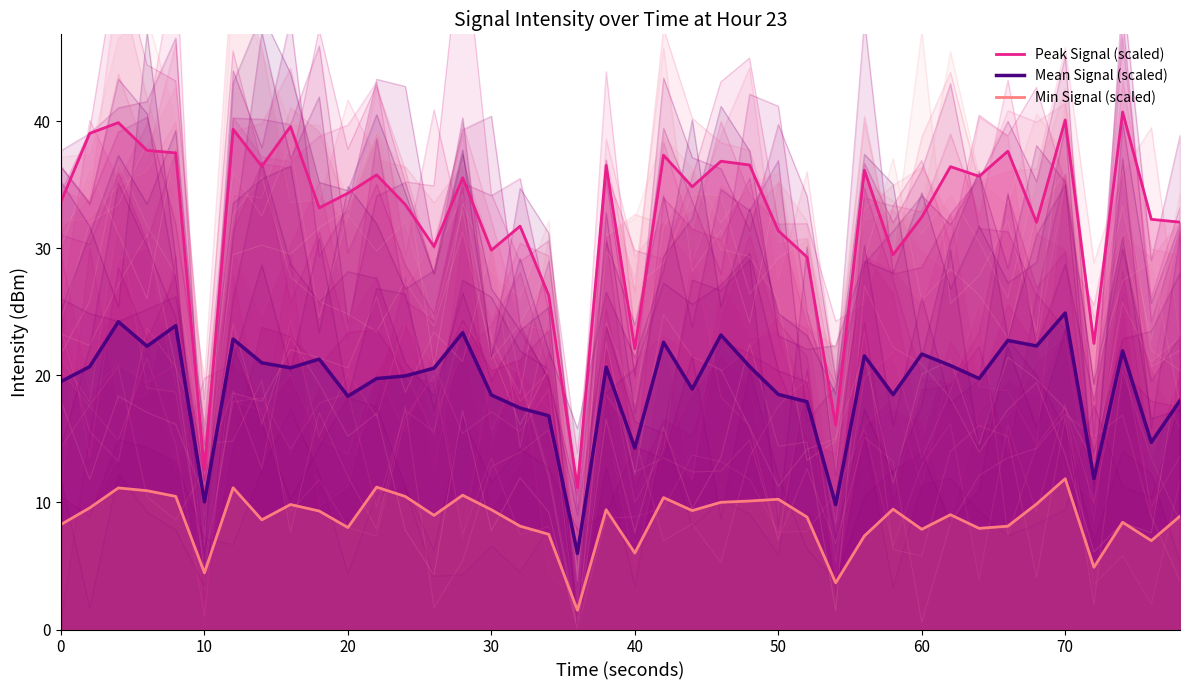

True or false: Mean Signal (scaled) and Peak Signal (scaled) cross at least once.

False